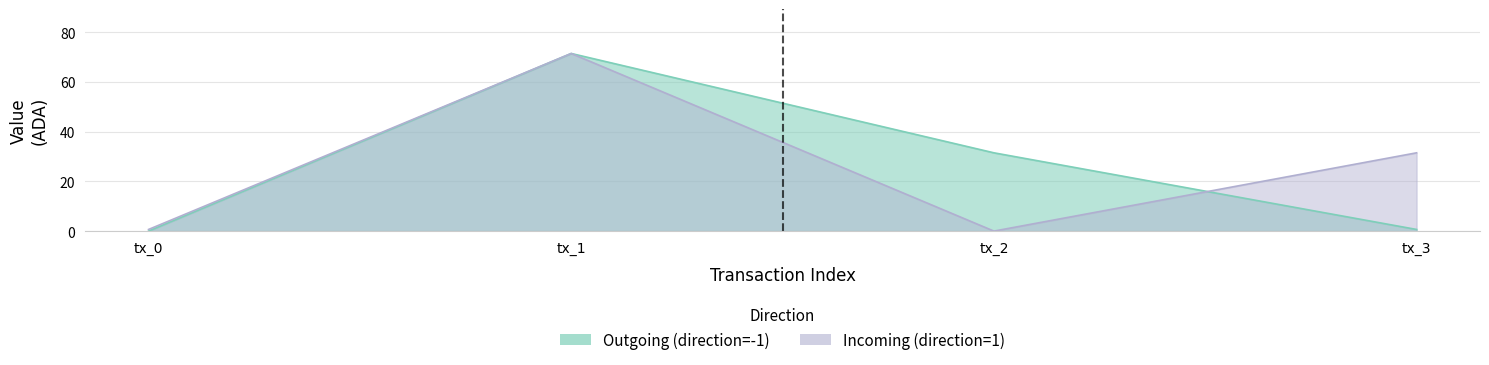

True or false: Incoming (direction=1) has more than 1 interior local peaks.

False